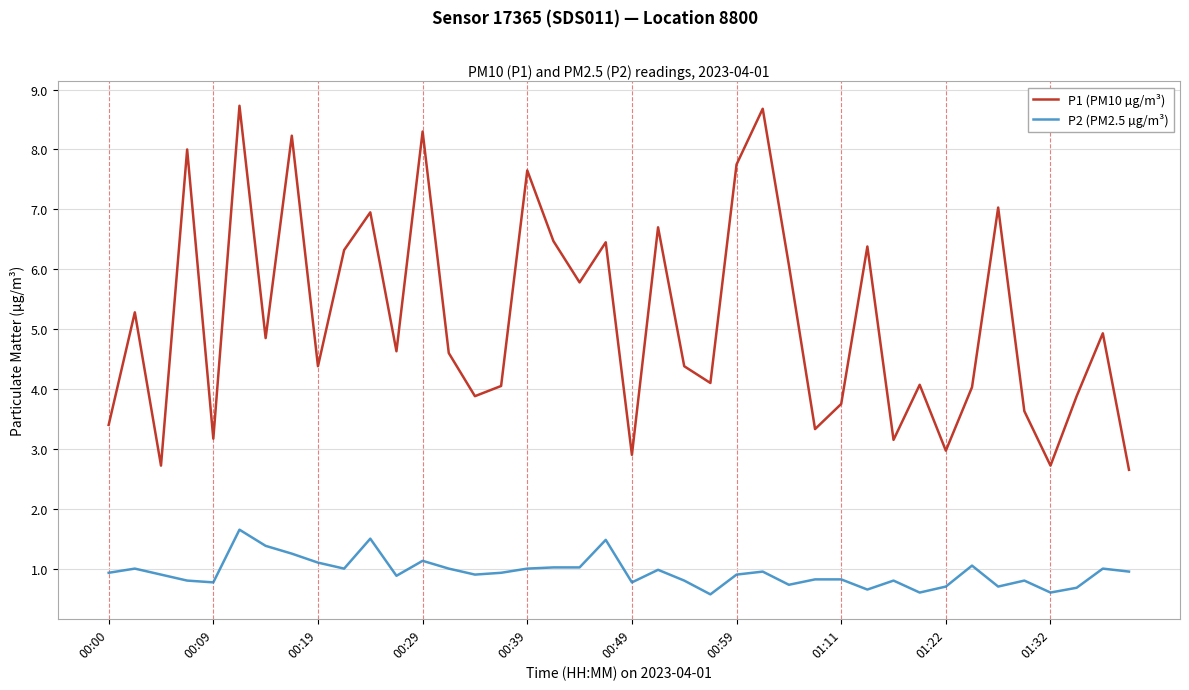

True or false: P2 (PM2.5 µg/m³) and P1 (PM10 µg/m³) intersect in this chart.

False